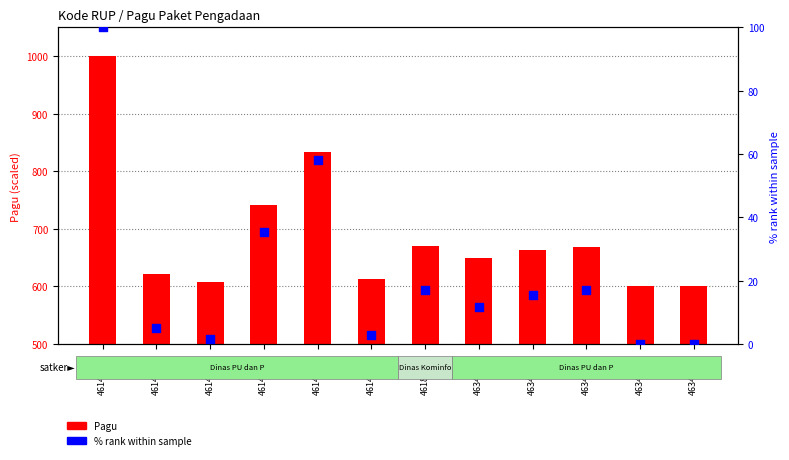

What is the total value across all series at 46342386?

601.4